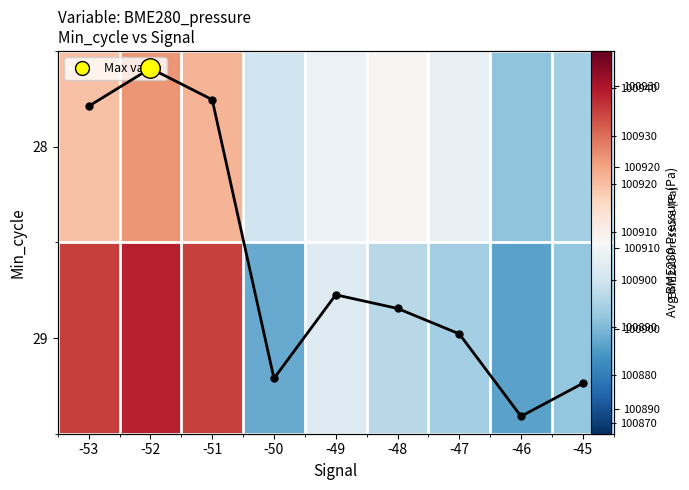

At which label does Column mean pressure first exceed 100902?

-53